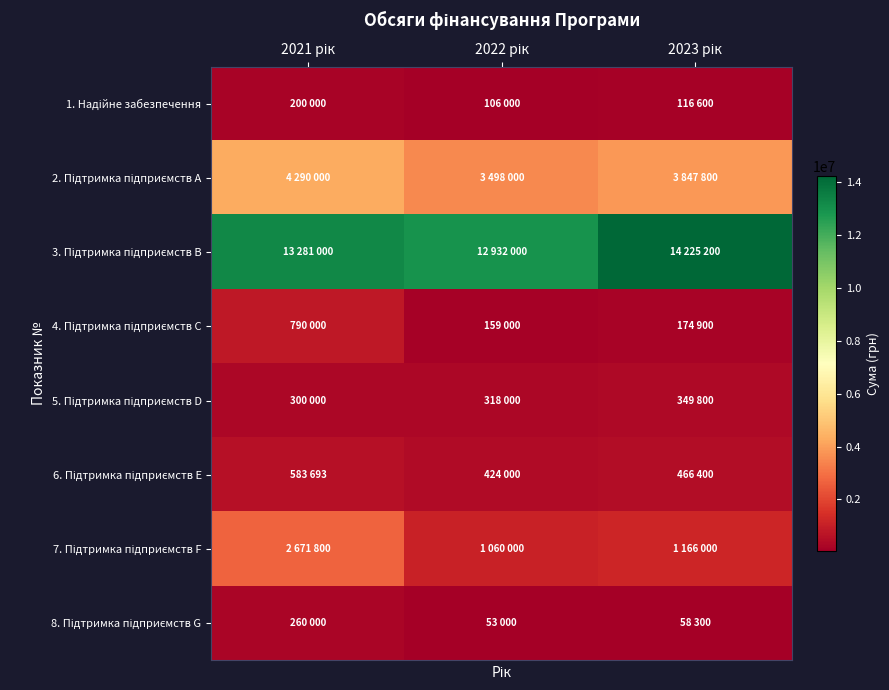

Which category has the lowest value across all series?

2022 рік